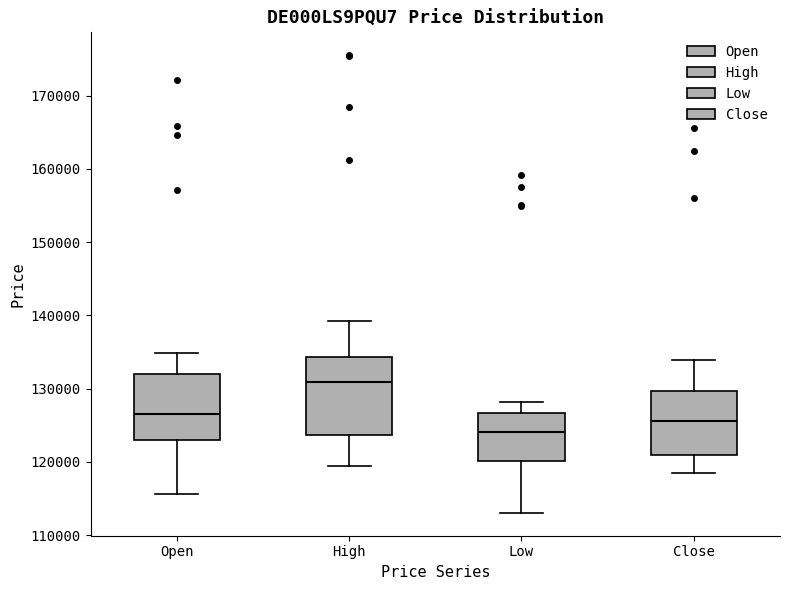

Where is the upper edge of the box for Low on the y-axis? The values are not printed on the chart, so give them approximately, as read against the axis.

127000